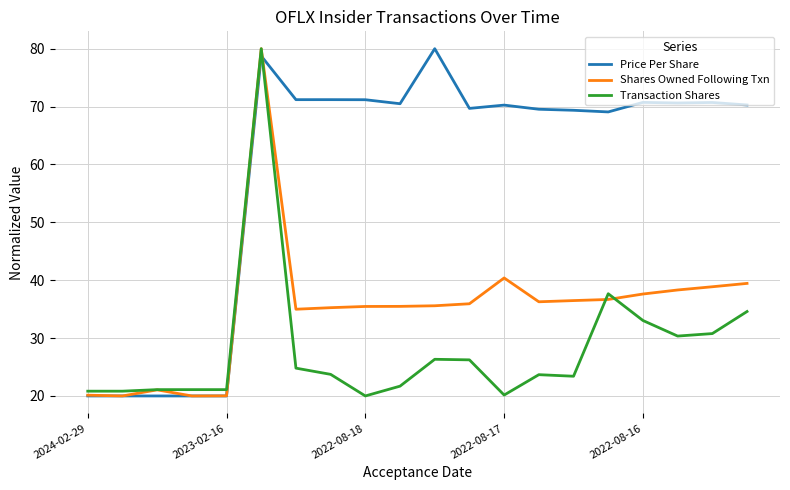

What is the lowest value of the Price Per Share series?

20.0